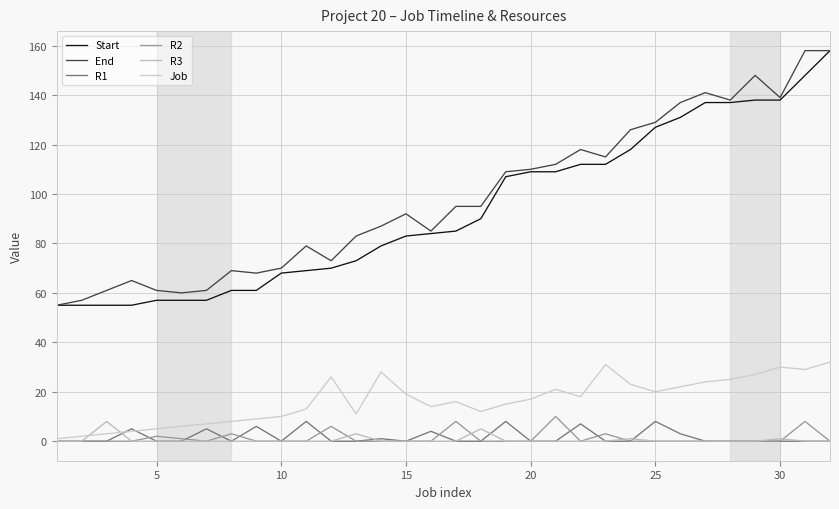

How many lines are shown in the chart?

6